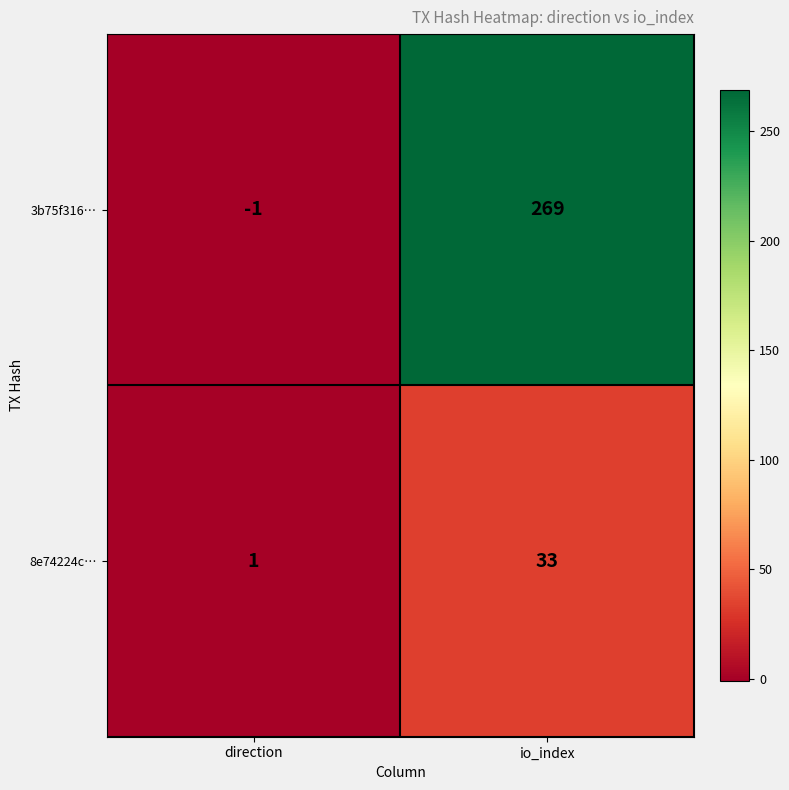

What is the sum of all 3b75f316… values?

268